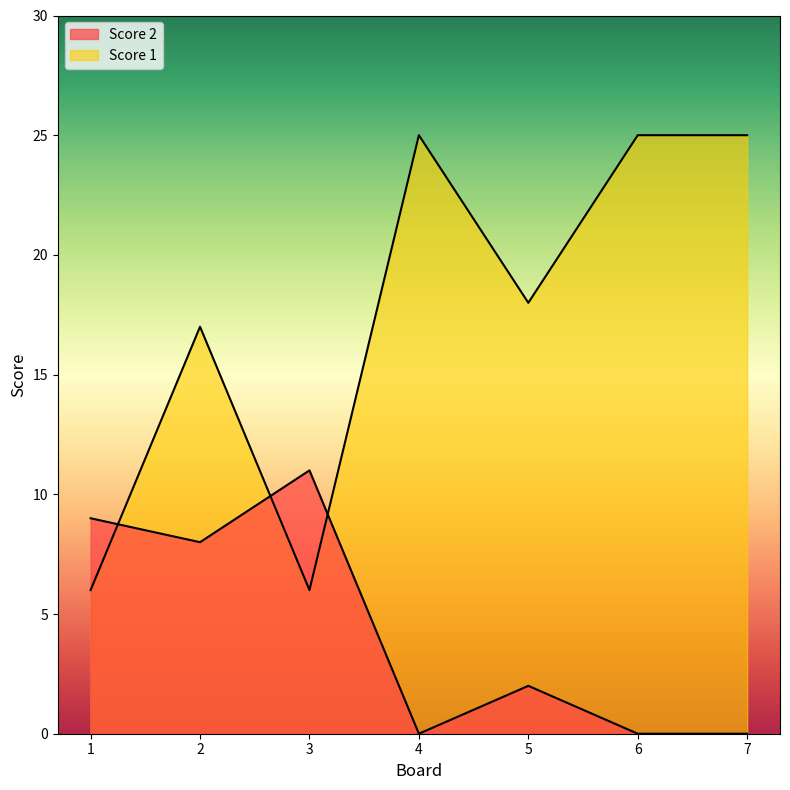

At which category does the chart reach its minimum across all series?

4